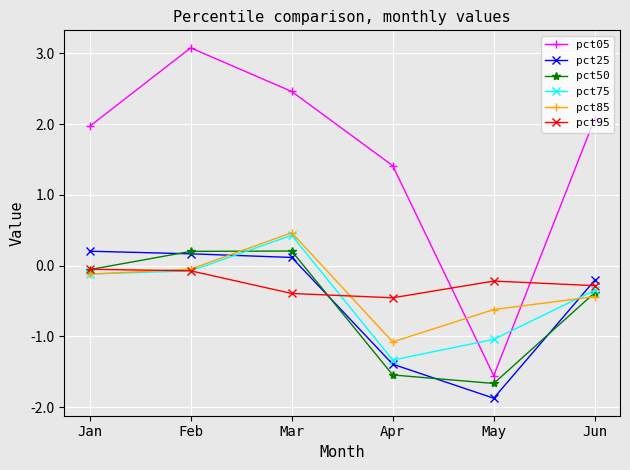

What is the value of the pct95 point at the 6th from the left?

-0.3